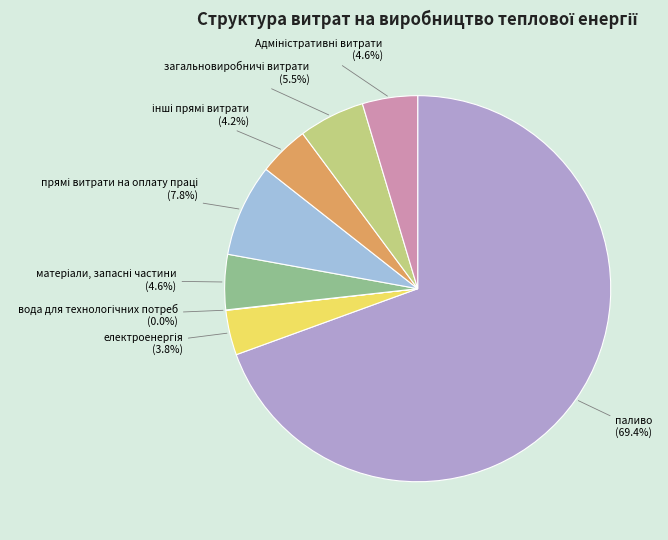

Does any single category account for the majority?

Yes